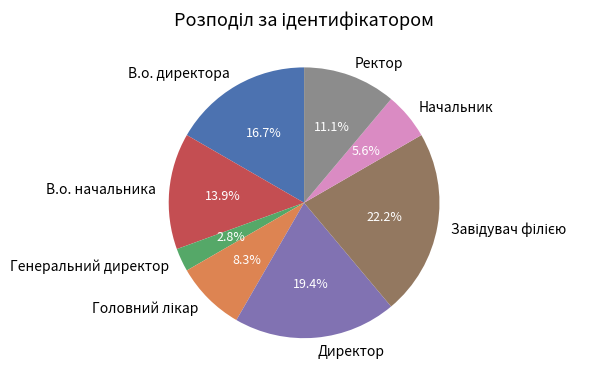

What is the total percentage of Ректор and Начальник?

16.7%